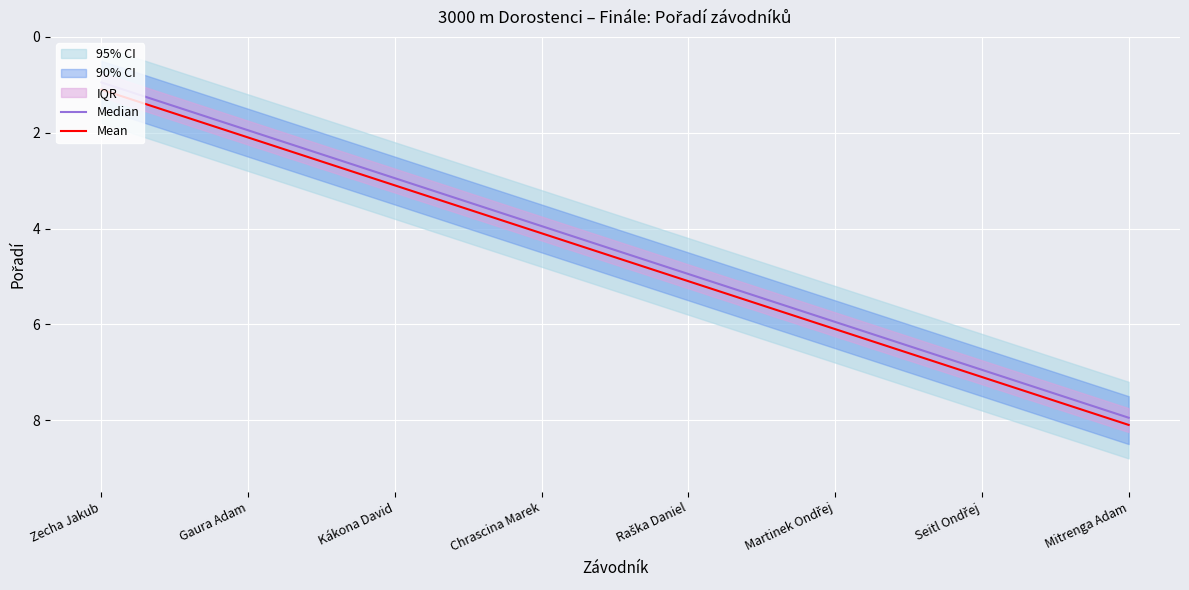

Where is Mean nearest to the value 4?

Chrascina Marek